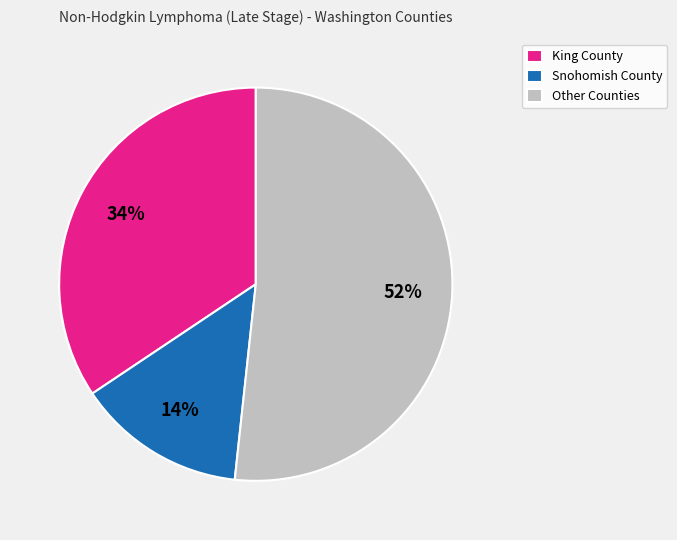

To the nearest percent, what is the difference between the largest and smallest slice percentages?

38%